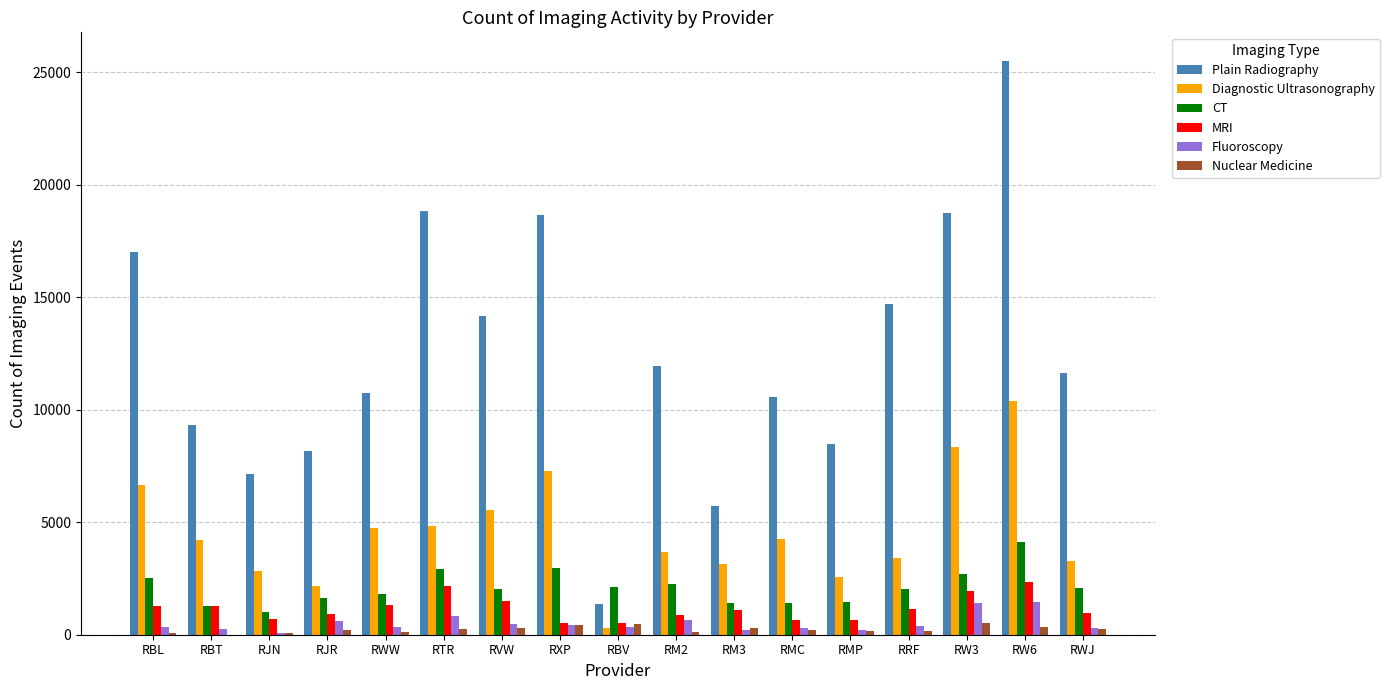

At which label does Plain Radiography reach its peak?

RW6